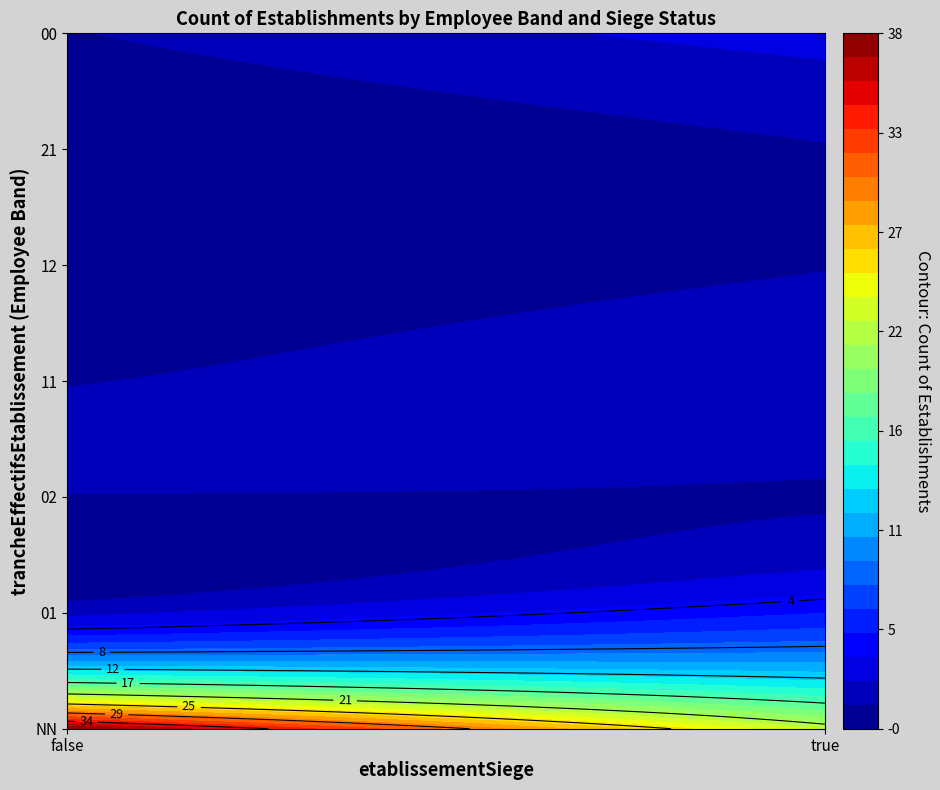

How many data points are above 1?

6